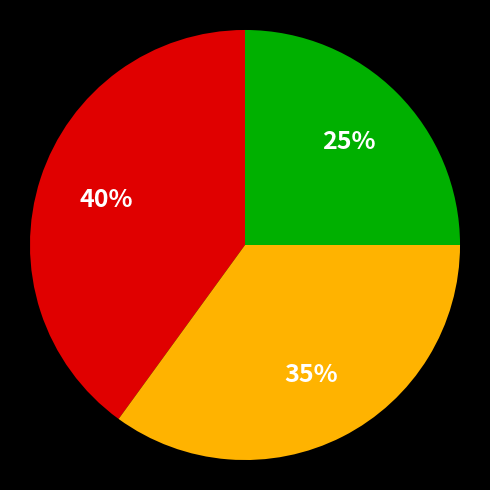

Is there a majority slice in this chart?

No